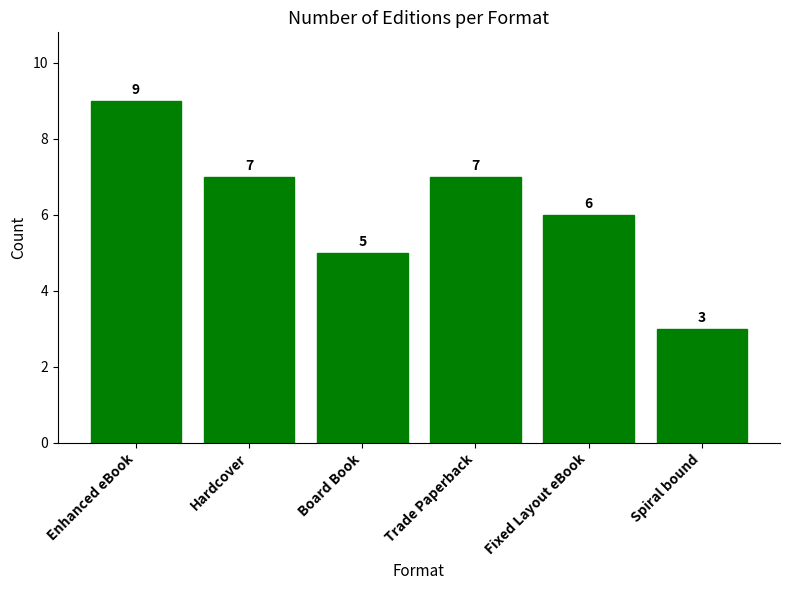

Are the bars grouped side by side (vs. stacked)?

No